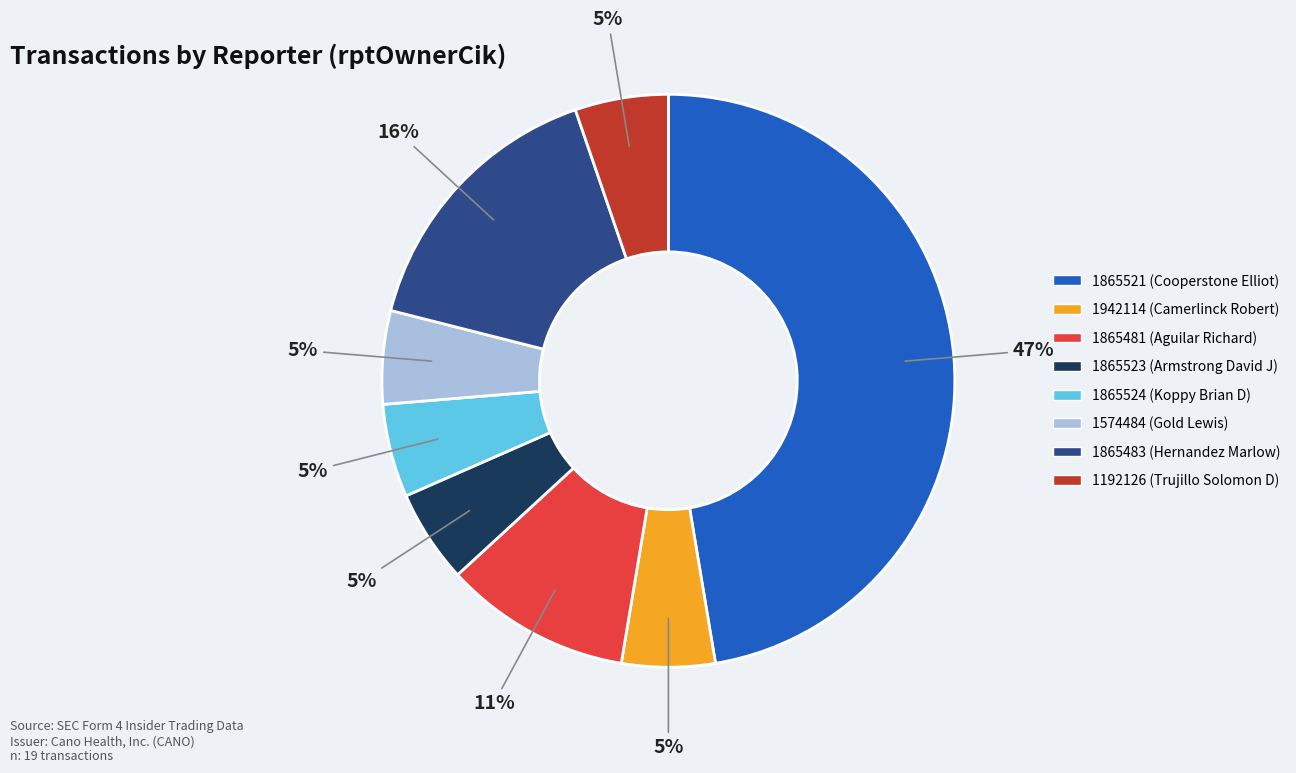

Is the sum of 1865481 and 1942114 greater than half?

No